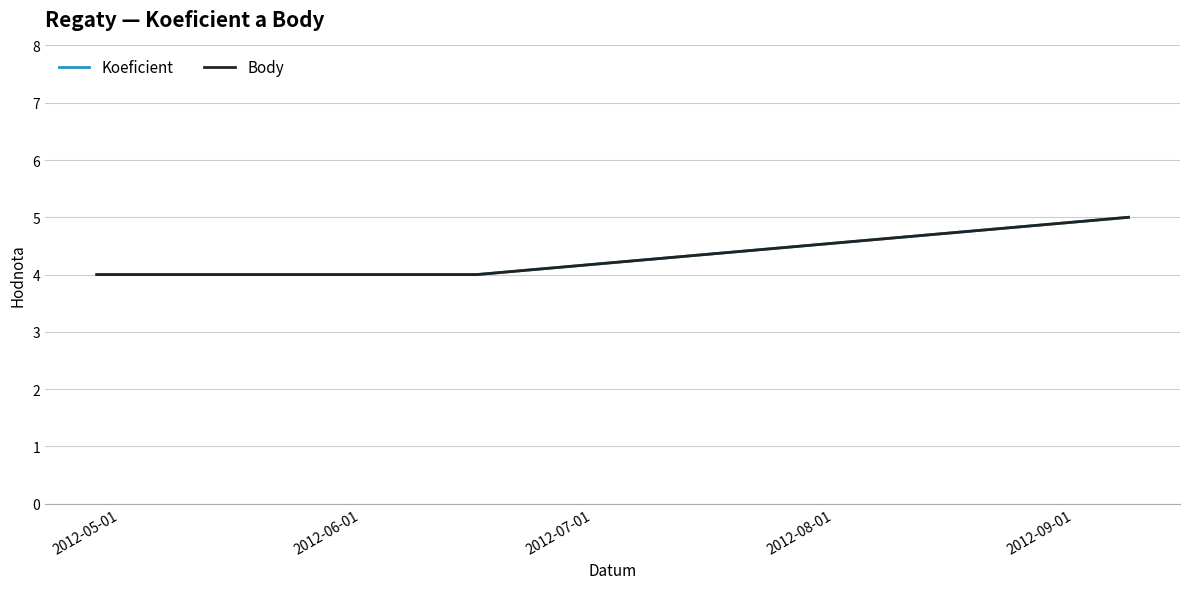

Reading left to right, what are all the values shown in this chart?

Koeficient: 4	4	5
Body: 4	4	5